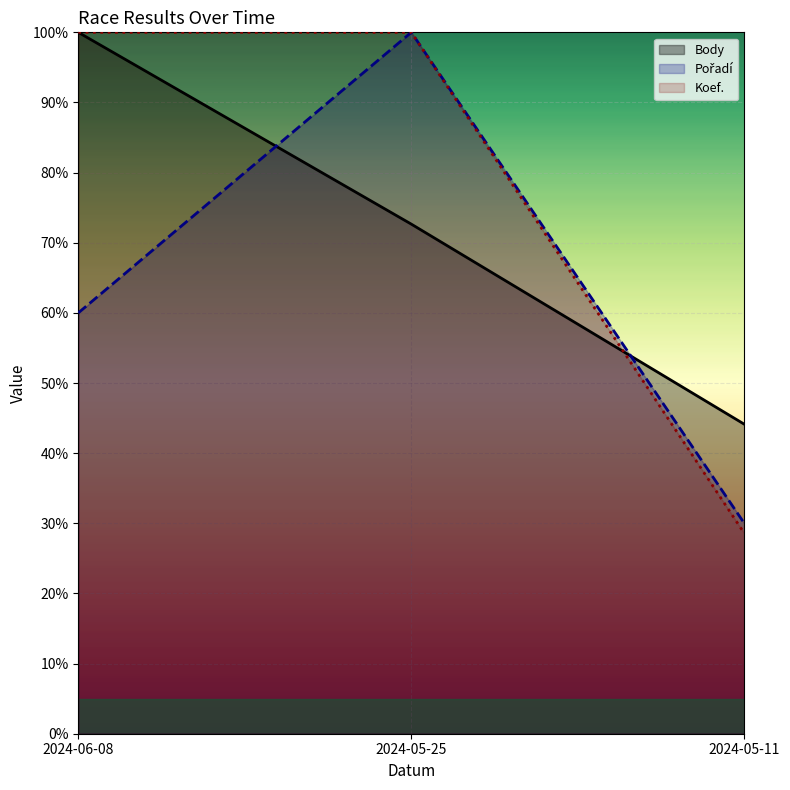

The Pořadí series shows 100.0 at 2024-05-25. True or false?

True